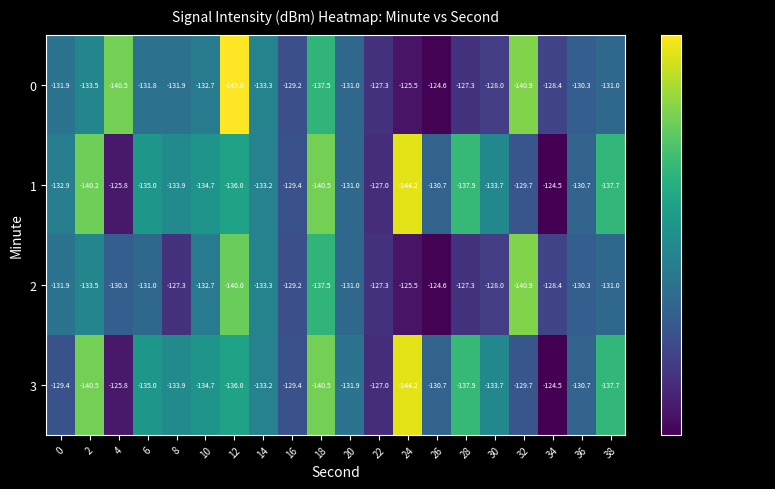

At which label does 2 reach its peak?

26